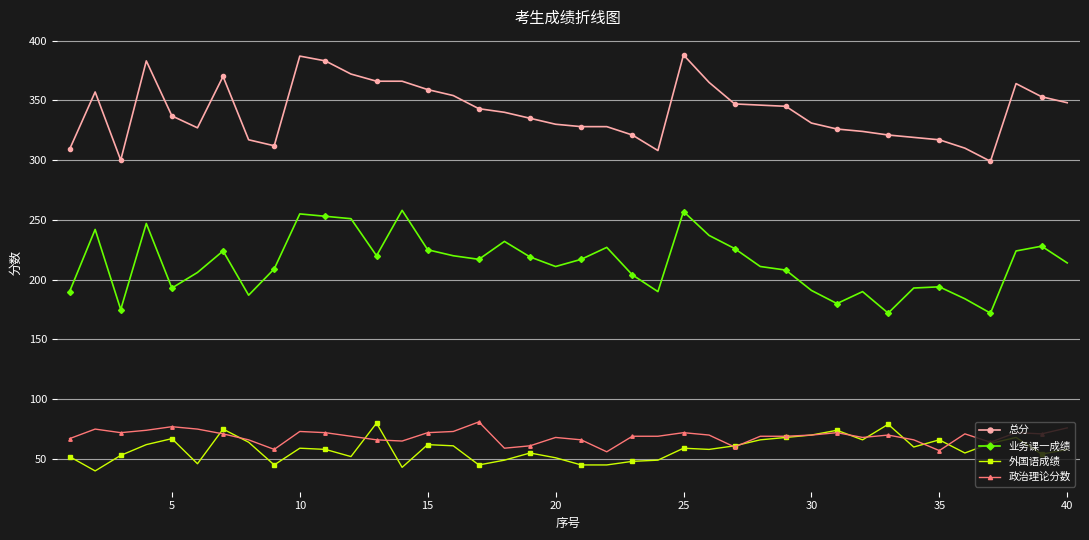

Which series has the largest total across all categories?

总分